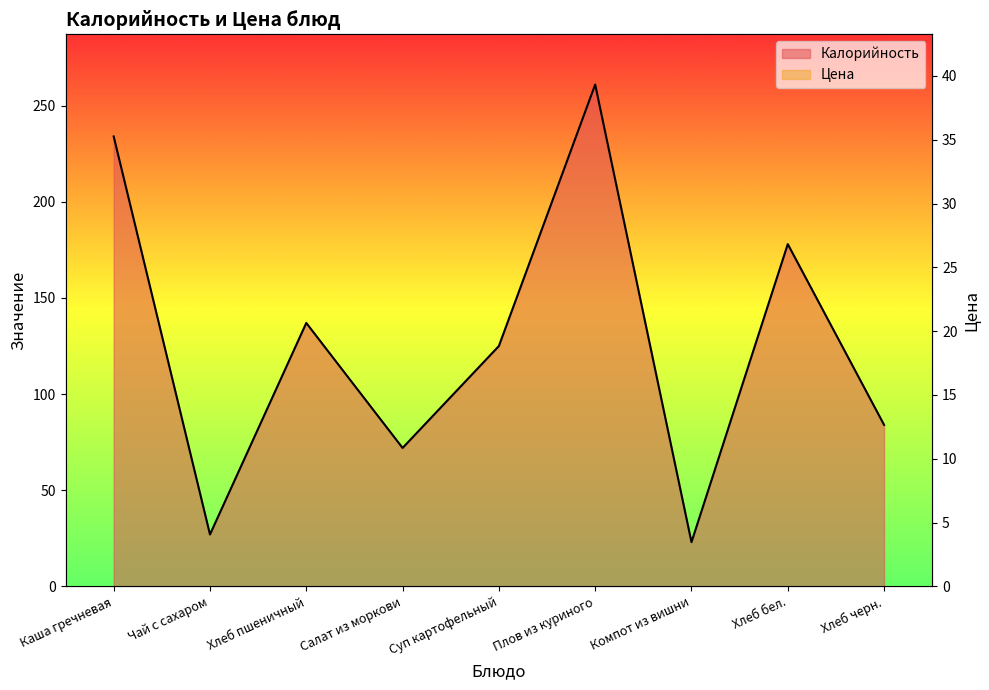

Which series has the widest spread of values?

Калорийность